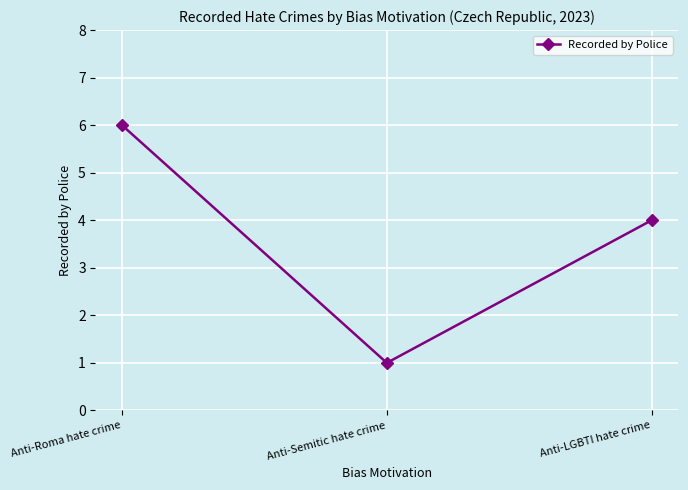

Count the number of data series in this chart.

1